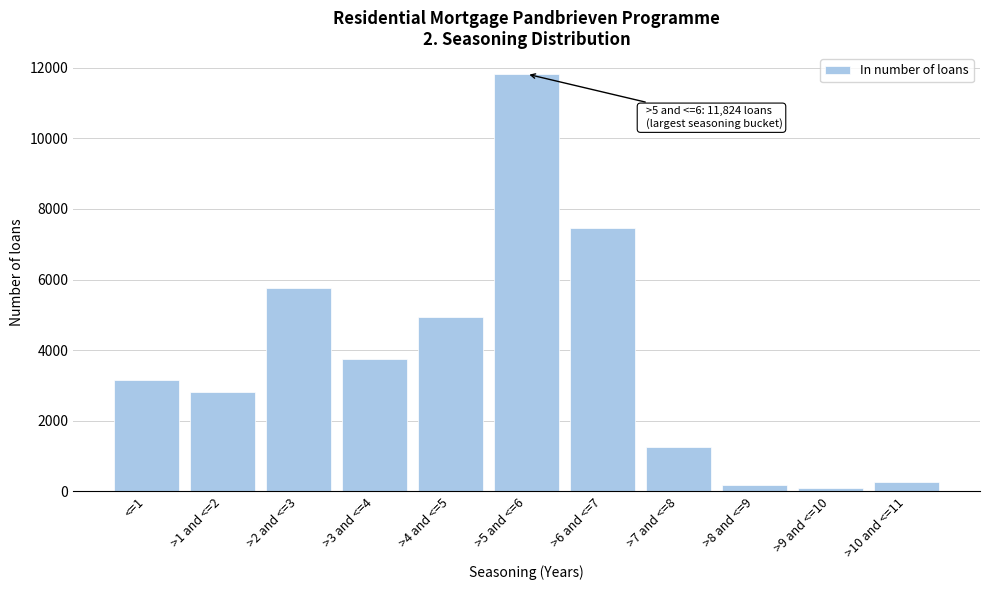

Reading left to right, extract all data points from this chart.

<=1=3143	>1 and <=2=2815	>2 and <=3=5764	>3 and <=4=3737	>4 and <=5=4948	>5 and <=6=11824	>6 and <=7=7463	>7 and <=8=1263	>8 and <=9=184	>9 and <=10=87	>10 and <=11=255